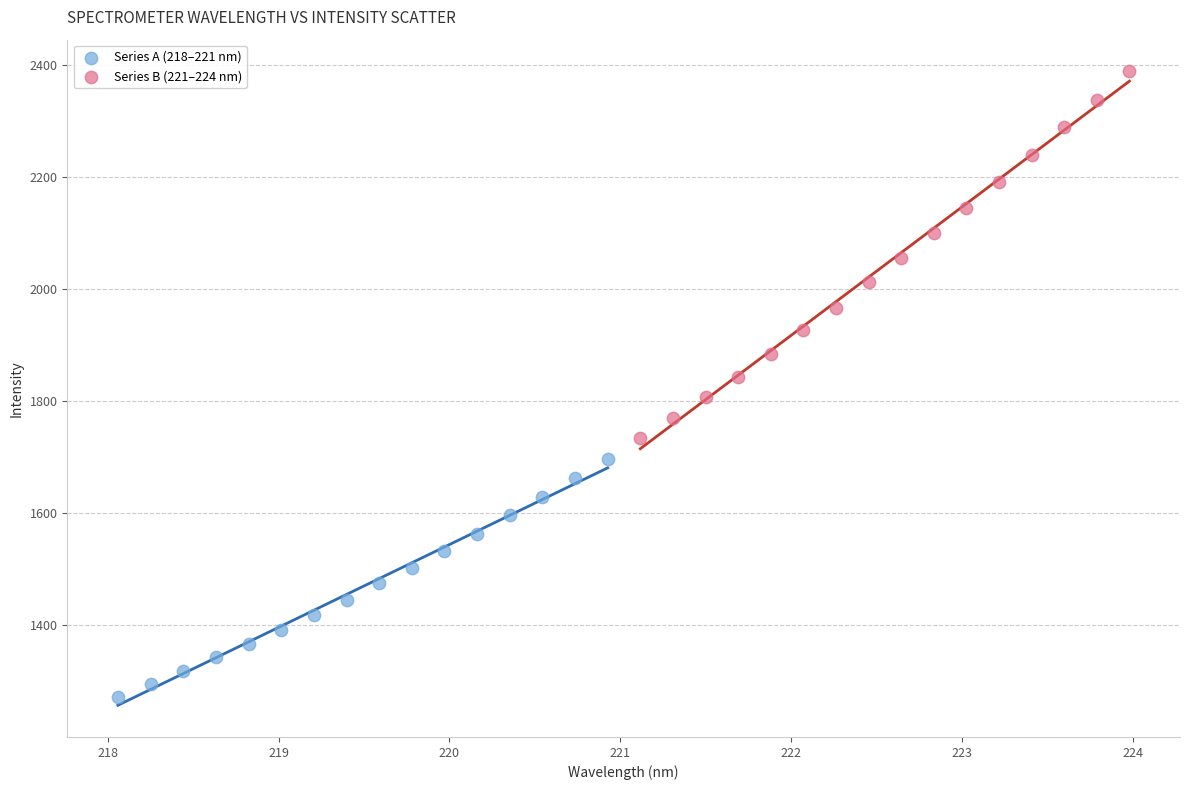

Which series reaches the minimum Y coordinate?

Series A (218–221 nm)